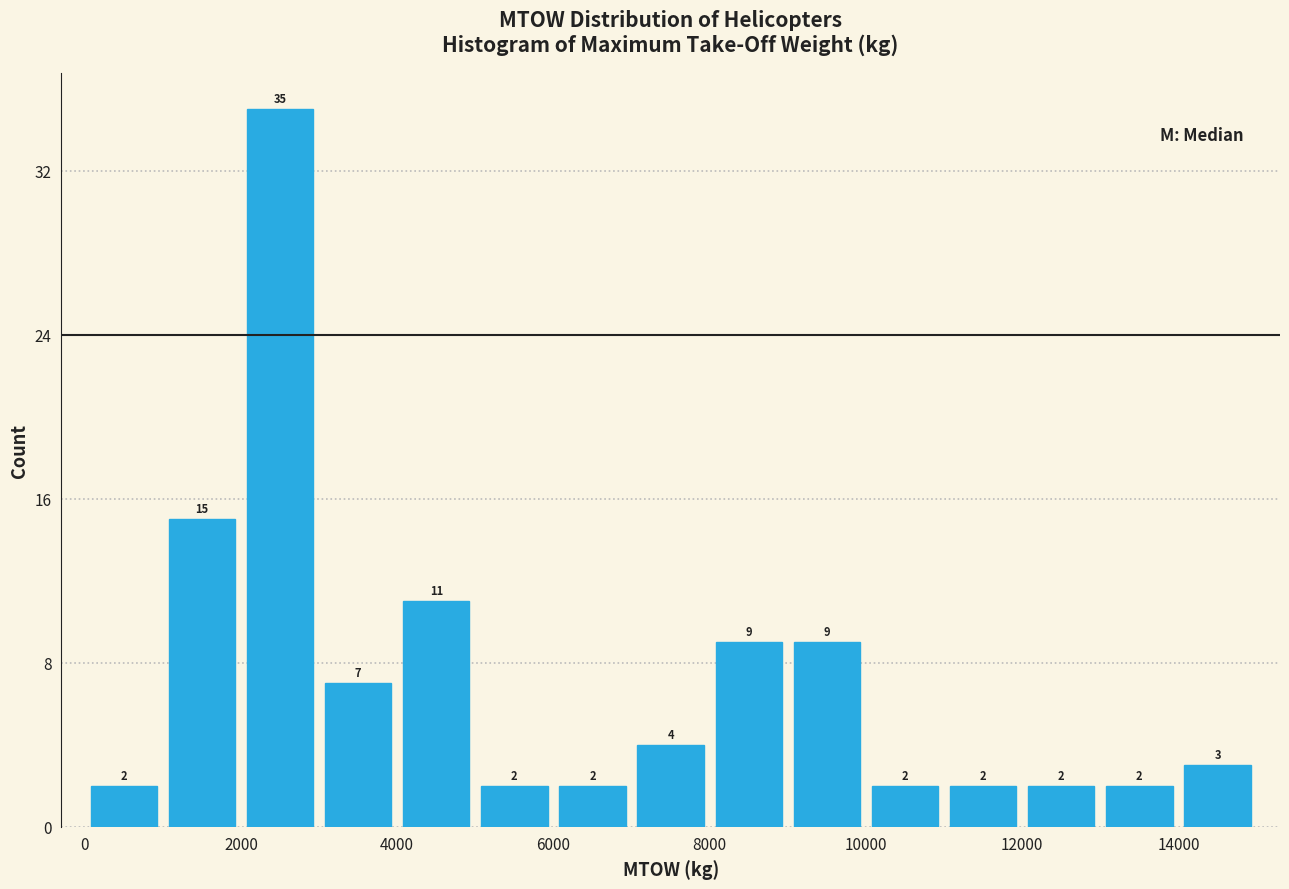

Reading left to right, list every bar in this chart as the range it spans on the x-axis followed by its height.

0 to 1000: 2
1000 to 2000: 15
2000 to 3000: 35
3000 to 4000: 7
4000 to 5000: 11
5000 to 6000: 2
6000 to 7000: 2
7000 to 8000: 4
8000 to 9000: 9
9000 to 10000: 9
10000 to 11000: 2
11000 to 12000: 2
12000 to 13000: 2
13000 to 14000: 2
14000 to 15000: 3